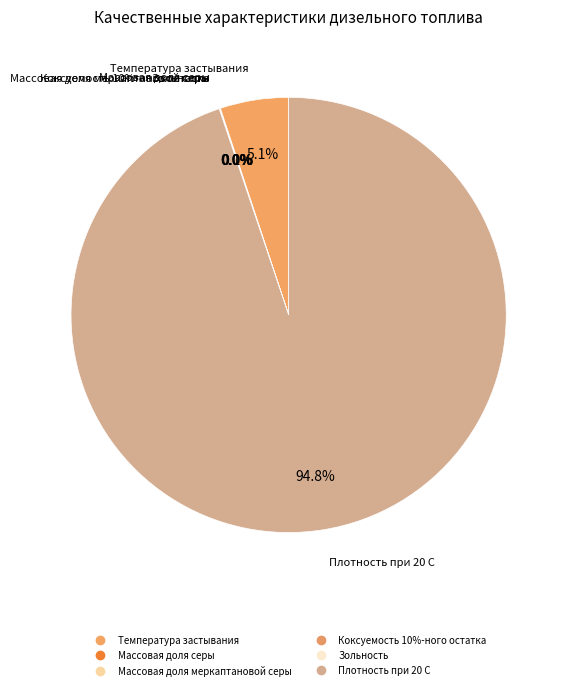

To the nearest percent, what is the combined percentage of Температура застывания and Коксуемость 10%-ного остатка?

5%